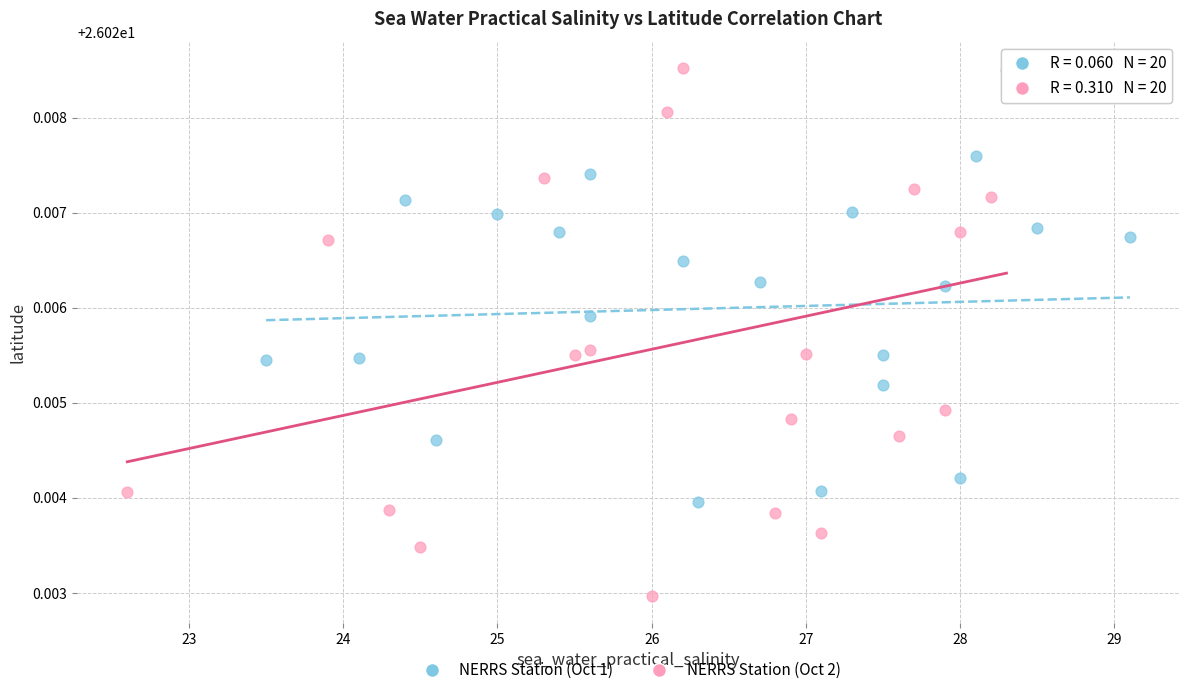

Which series has the largest Y range (max minus min)?

NERRS Station (Oct 2)